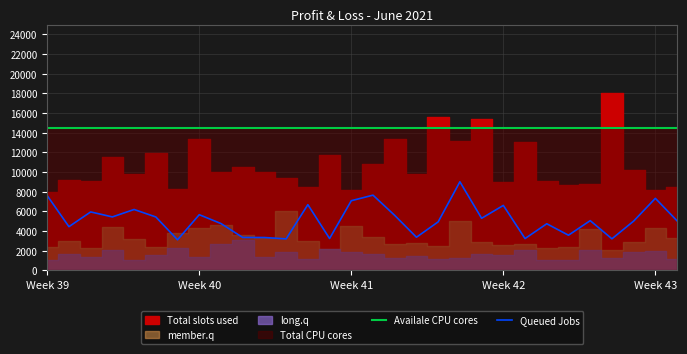

True or false: Queued Jobs and Availale CPU cores cross at least once.

False